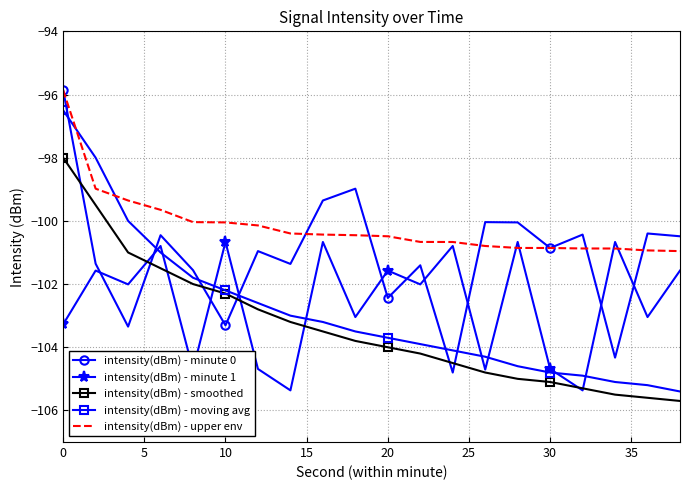

What is the smallest value displayed?

-105.7